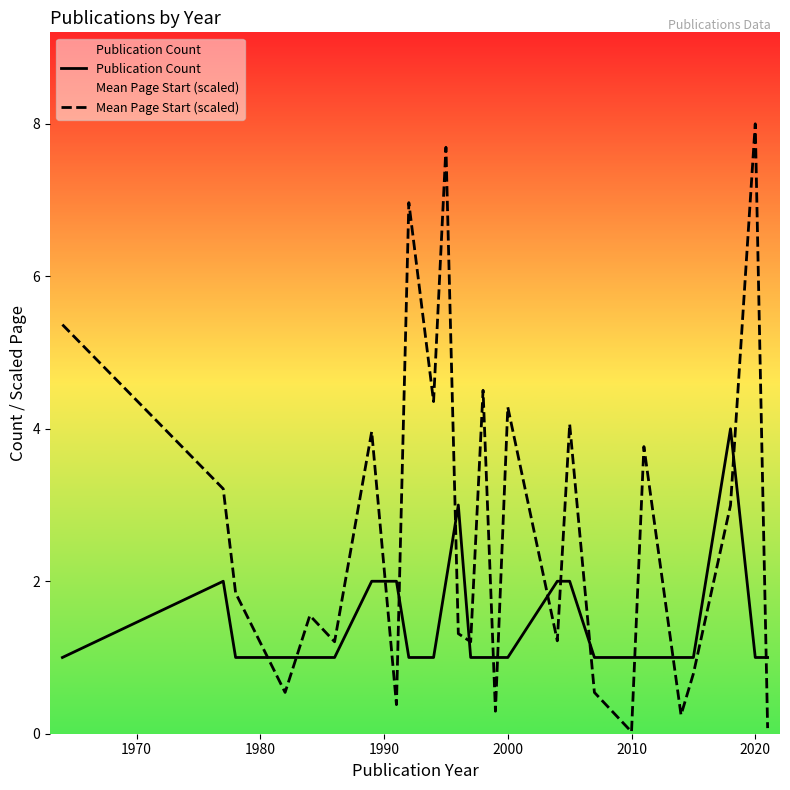

List the series in order of their overall mean, lowest first.

Publication Count, Mean Page Start (scaled)